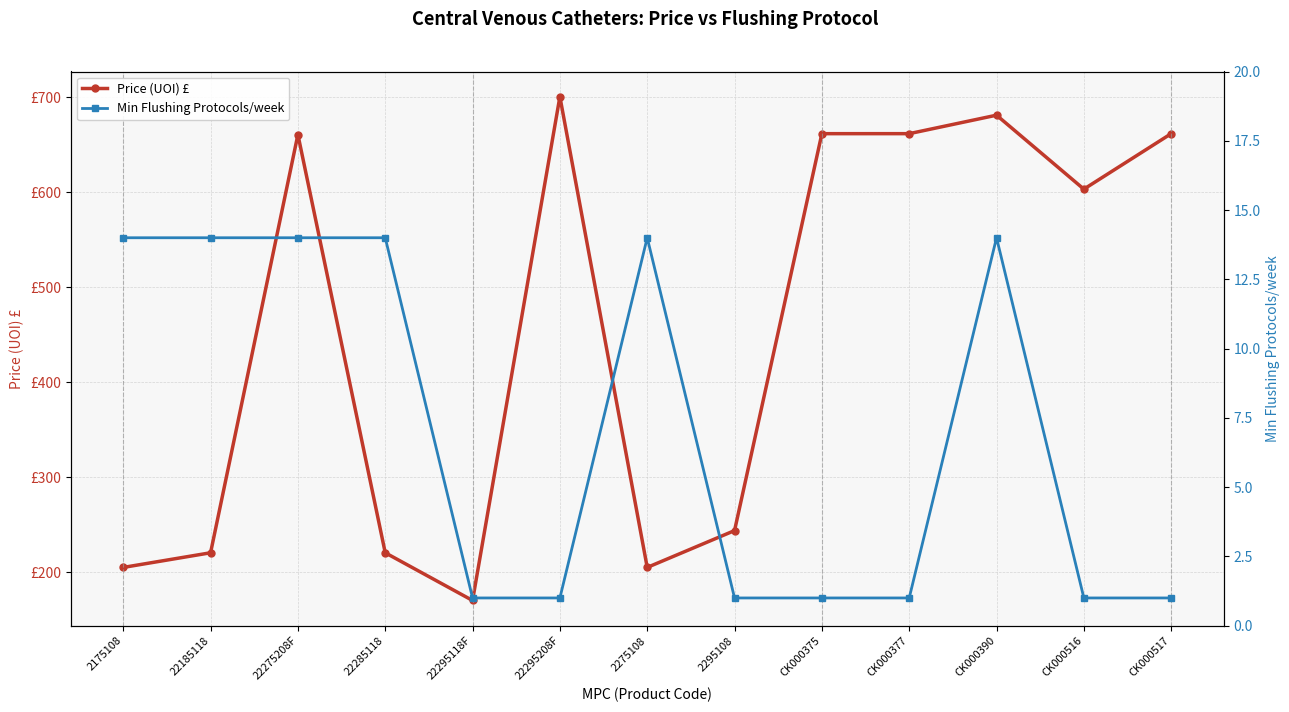

Reading left to right, what are all the values shown in this chart?

Price (UOI) £: 205.2	220.6	660.9	220.6	170.4	700.8	205.2	244.0	661.9	661.9	681.3	603.5	661.9
Min Flushing Protocols/week: 14.0	14.0	14.0	14.0	1.0	1.0	14.0	1.0	1.0	1.0	14.0	1.0	1.0